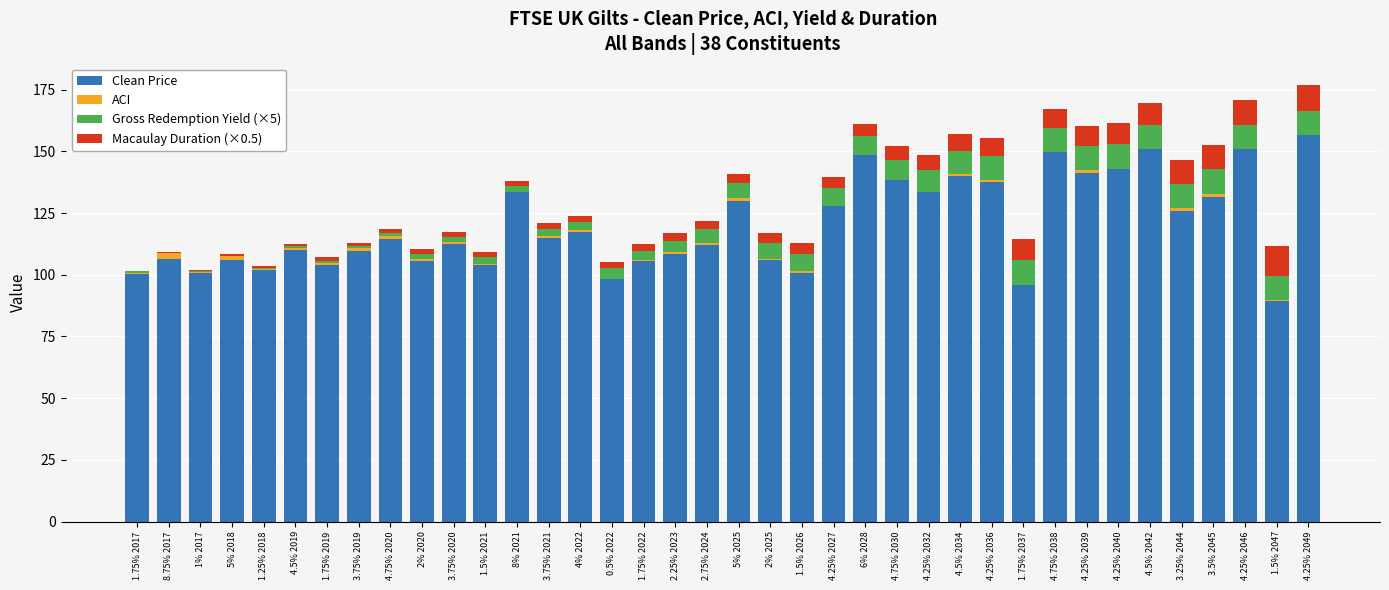

What position from the right is 0.5% 2022?

23